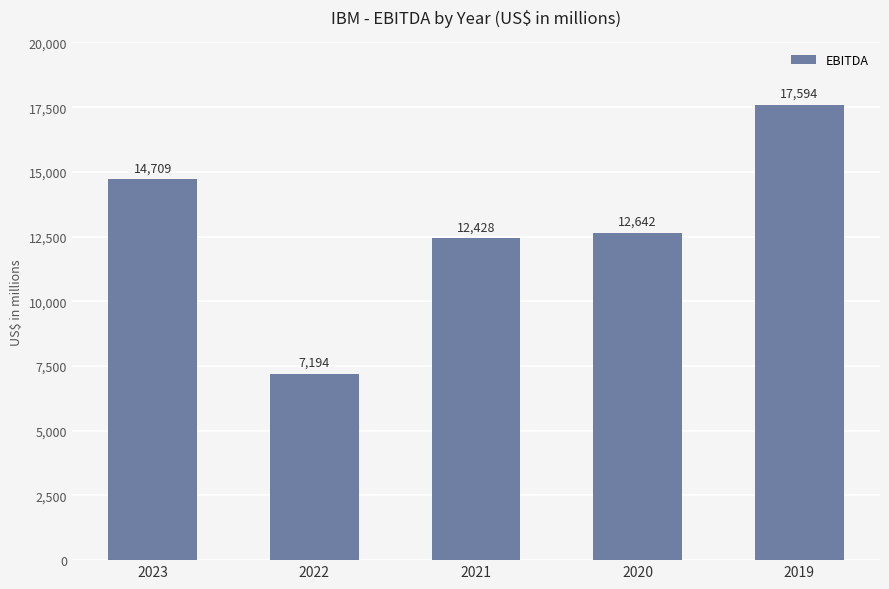

Count the number of data series in this chart.

1